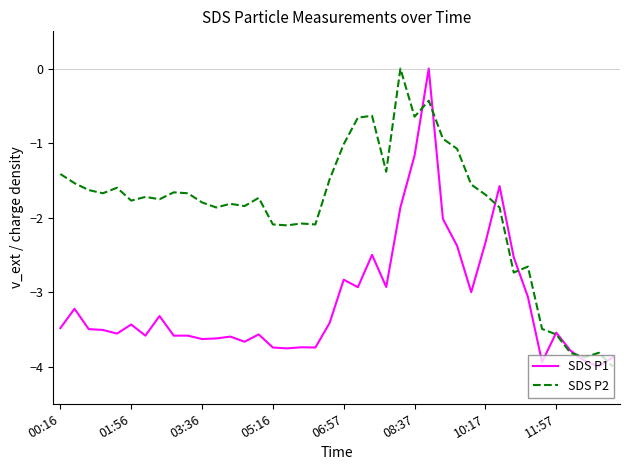

What is the average value of the SDS P2 series?

-1.9